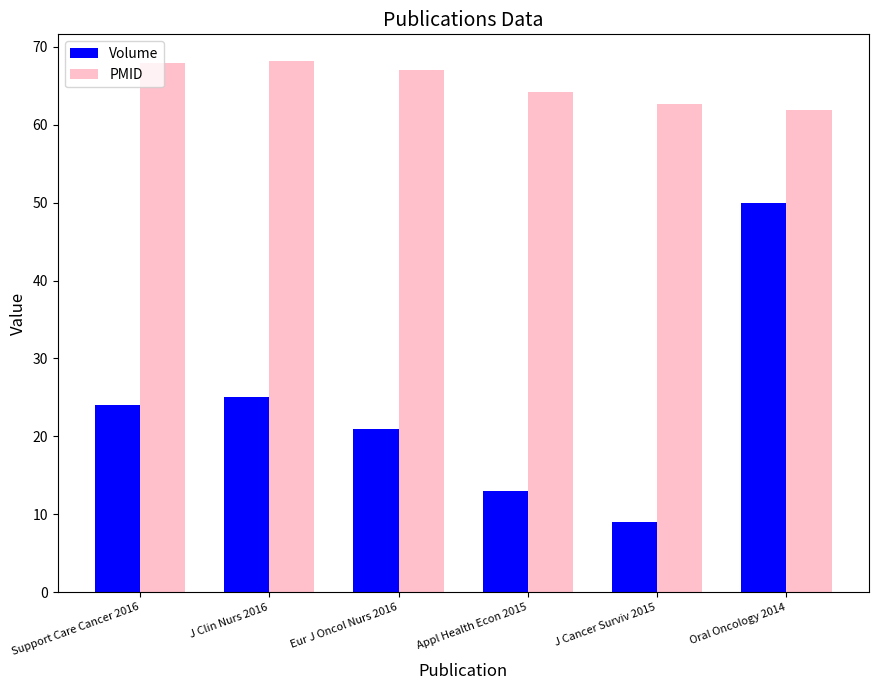

Where is Volume nearest to the value 29?

J Clin Nurs 2016